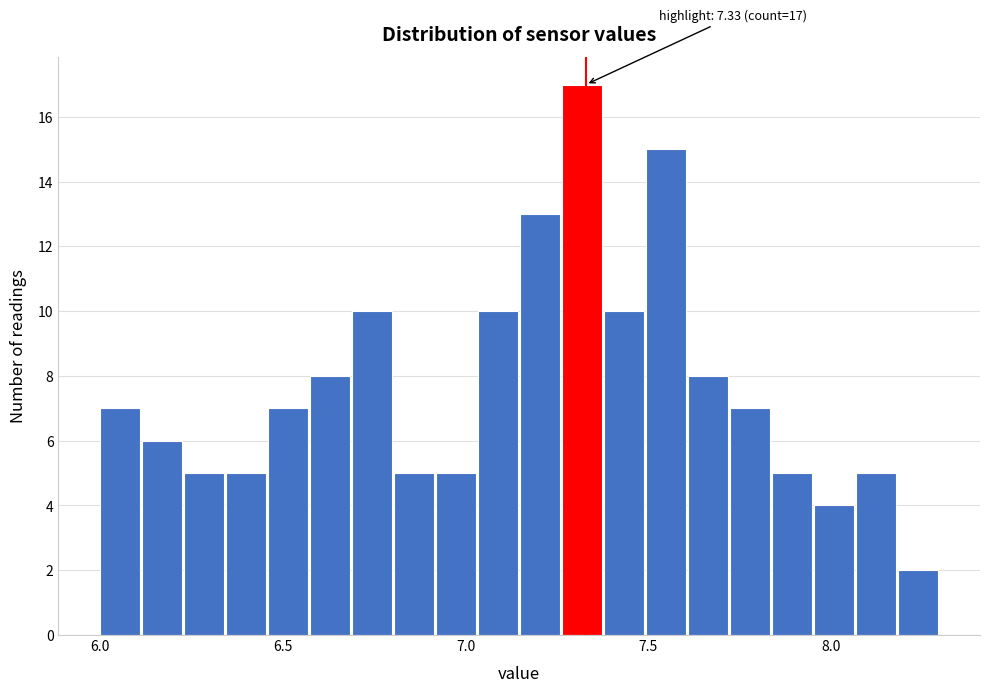

Around what value on the x-axis is the tallest bar? Give the approximate position of its centre, as read against the axis.

7.30